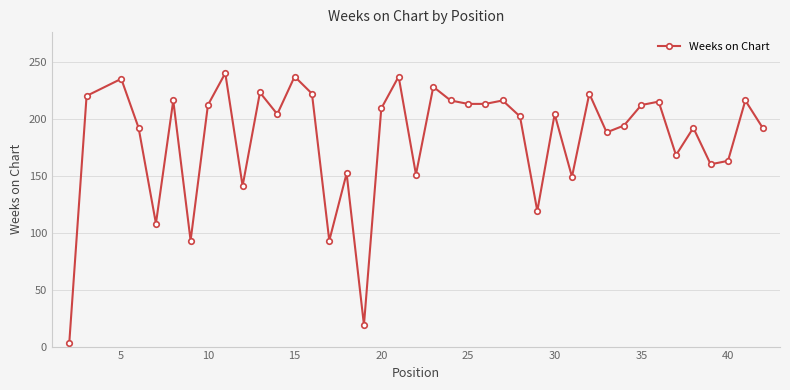

What is the maximum value shown in the chart?

240